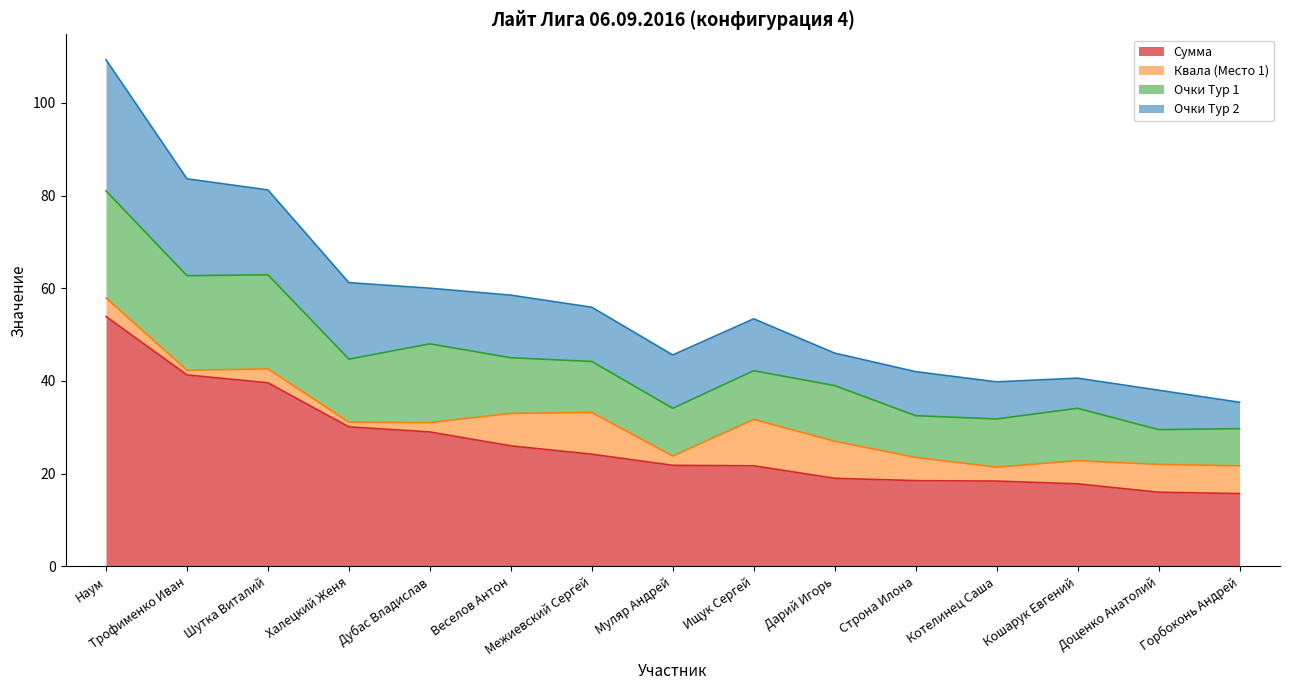

Where does the Квала (Место 1) series first go above 5?

Веселов Антон